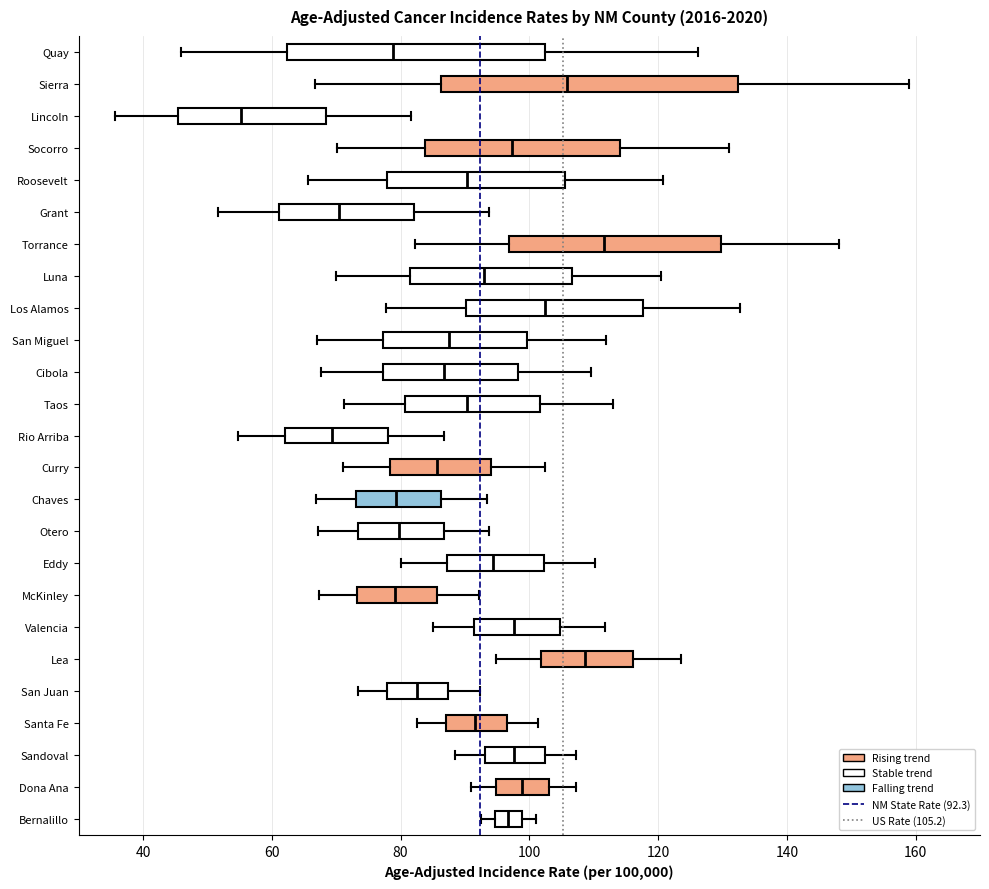

Reading bottom to top, read every box against the x-axis: the position of its median line, the range the box covers, and the ends of its whiskers. The values are not printed on the chart, so give them approximately, as read against the axis.

Bernalillo: median 96, box 94 to 98, whiskers 92 to 102
Dona Ana: median 98, box 94 to 104, whiskers 90 to 108
Sandoval: median 98, box 94 to 102, whiskers 88 to 108
Santa Fe: median 92, box 88 to 96, whiskers 82 to 102
San Juan: median 82, box 78 to 88, whiskers 74 to 92
Lea: median 108, box 102 to 116, whiskers 94 to 124
Valencia: median 98, box 92 to 104, whiskers 86 to 112
McKinley: median 80, box 74 to 86, whiskers 68 to 92
Eddy: median 94, box 88 to 102, whiskers 80 to 110
Otero: median 80, box 74 to 86, whiskers 68 to 94
Chaves: median 80, box 74 to 86, whiskers 66 to 94
Curry: median 86, box 78 to 94, whiskers 72 to 102
Rio Arriba: median 70, box 62 to 78, whiskers 54 to 86
Taos: median 90, box 80 to 102, whiskers 72 to 114
Cibola: median 86, box 78 to 98, whiskers 68 to 110
San Miguel: median 88, box 78 to 100, whiskers 68 to 112
Los Alamos: median 102, box 90 to 118, whiskers 78 to 132
Luna: median 92, box 82 to 106, whiskers 70 to 120
Torrance: median 112, box 96 to 130, whiskers 82 to 148
Grant: median 70, box 62 to 82, whiskers 52 to 94
Roosevelt: median 90, box 78 to 106, whiskers 66 to 120
Socorro: median 98, box 84 to 114, whiskers 70 to 132
Lincoln: median 56, box 46 to 68, whiskers 36 to 82
Sierra: median 106, box 86 to 132, whiskers 66 to 158
Quay: median 78, box 62 to 102, whiskers 46 to 126